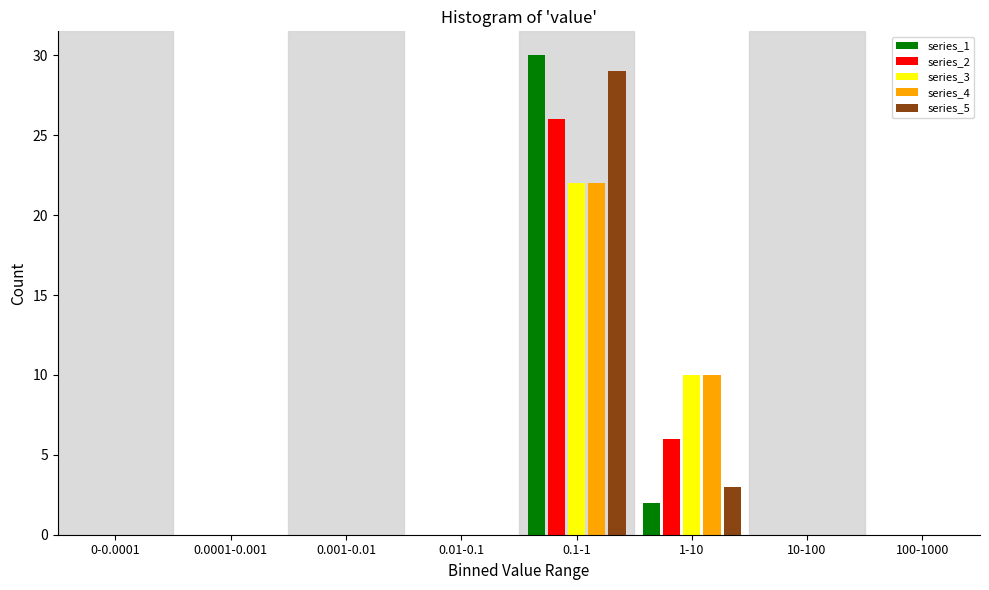

Which category has the highest value in the series_5 series?

0.1-1